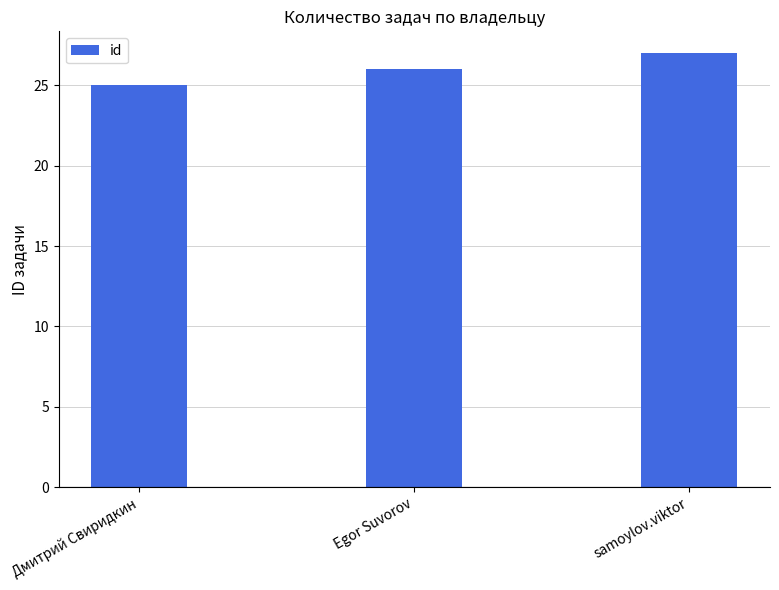

At which category does the chart reach its peak across all series?

samoylov.viktor